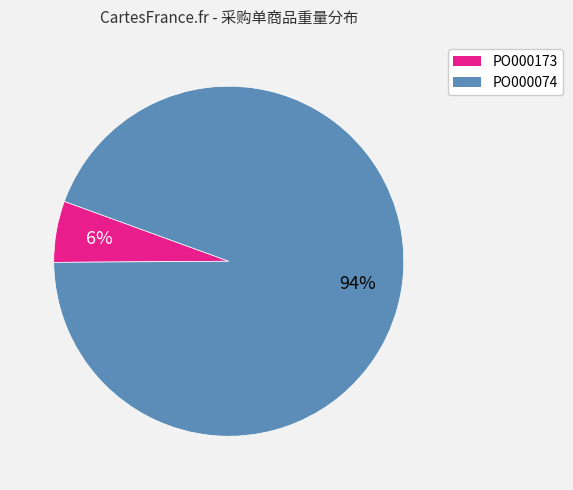

Between PO000173 and PO000074, which is larger?

PO000074